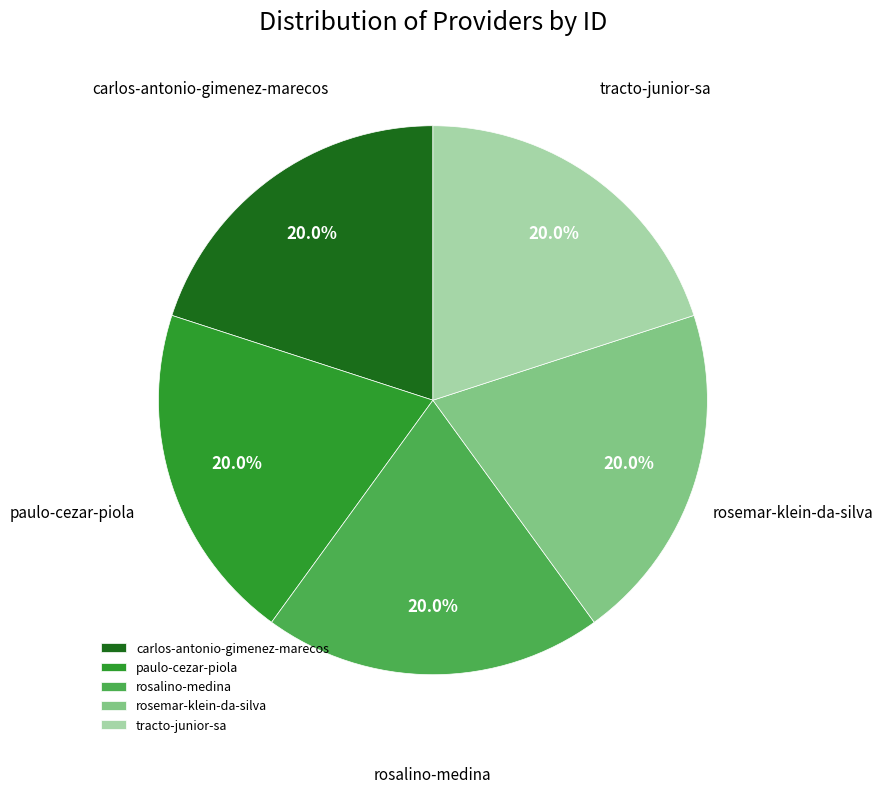

To the nearest percent, what is the combined percentage of paulo-cezar-piola and carlos-antonio-gimenez-marecos?

40%